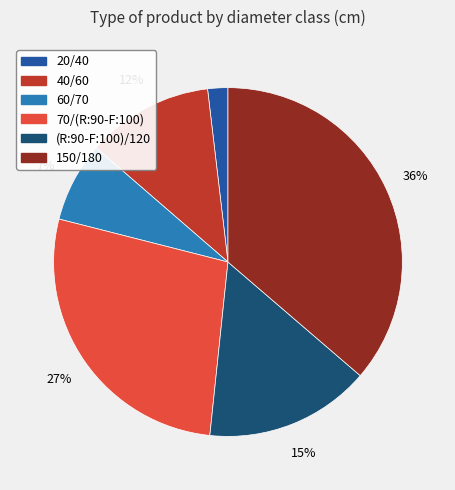

Which slice is the largest?

150/180